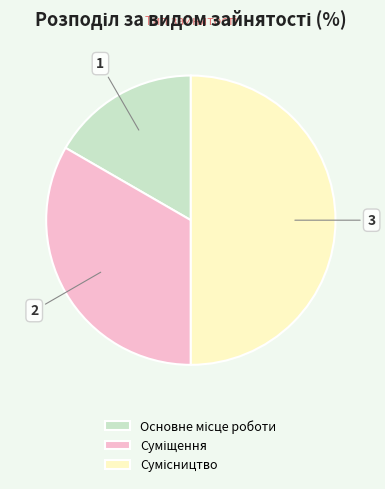

What percentage is NOT represented by Основне місце роботи?

83.3%